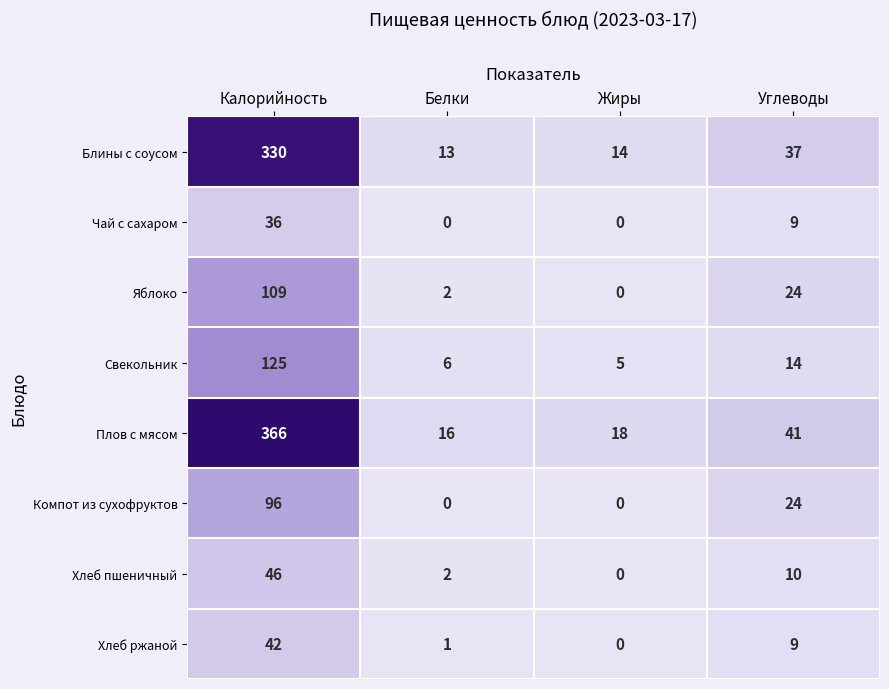

The Плов с мясом series shows 18 at Жиры. True or false?

True